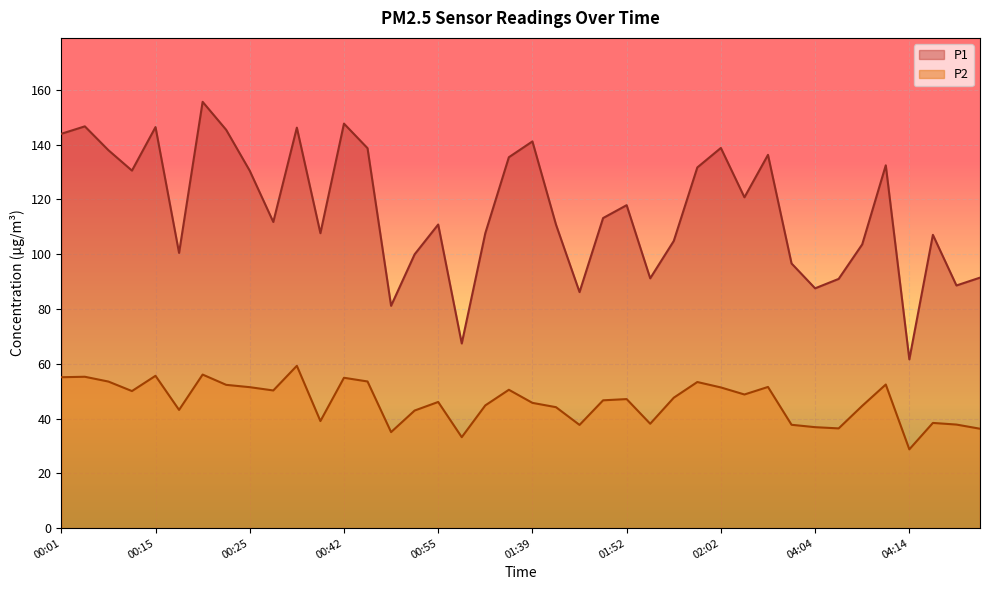

Reading left to right, transcribe all the data shown in this chart.

P1: 00:01=143.9	00:04=146.7	00:07=137.9	00:13=130.5	00:15=146.4	00:18=100.5	00:20=155.6	00:23=145.4	00:25=130.4	00:28=111.8	00:30=146.2	00:35=107.7	00:42=147.7	00:45=138.7	00:50=81.2	00:53=100.0	00:55=110.8	00:58=67.4	01:00=107.7	01:03=135.4	01:39=141.2	01:42=110.8	01:47=86.2	01:50=113.2	01:52=117.9	01:55=91.2	01:57=104.8	02:00=131.7	02:02=138.8	02:05=120.8	02:07=136.2	02:43=96.6	04:04=87.5	04:06=91.0	04:09=103.6	04:11=132.4	04:14=61.6	07:29=107.0	07:32=88.6	07:34=91.4
P2: 00:01=55.1	00:04=55.2	00:07=53.5	00:13=50.0	00:15=55.6	00:18=43.1	00:20=56.0	00:23=52.3	00:25=51.5	00:28=50.2	00:30=59.2	00:35=39.1	00:42=54.9	00:45=53.5	00:50=35.0	00:53=42.9	00:55=46.0	00:58=33.2	01:00=44.8	01:03=50.5	01:39=45.7	01:42=44.1	01:47=37.7	01:50=46.6	01:52=47.1	01:55=38.1	01:57=47.6	02:00=53.3	02:02=51.4	02:05=48.8	02:07=51.5	02:43=37.7	04:04=36.9	04:06=36.4	04:09=44.6	04:11=52.4	04:14=28.8	07:29=38.4	07:32=37.8	07:34=36.3